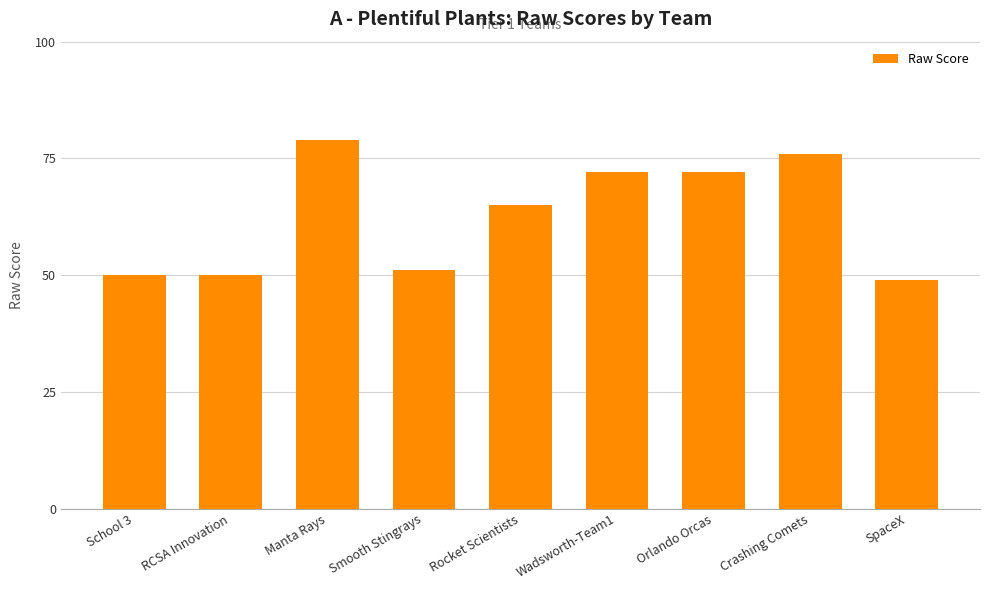

True or false: the data shows 27 at SpaceX.

False